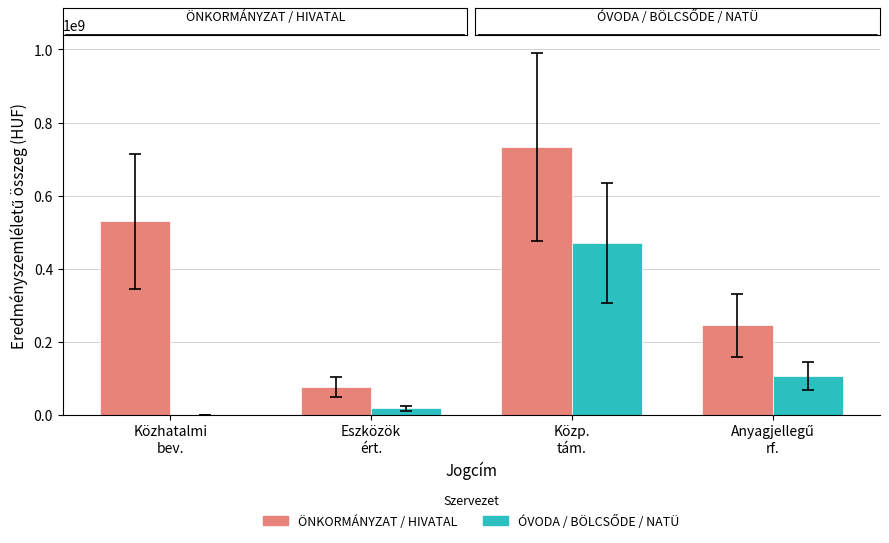

How many series are shown in this chart?

2